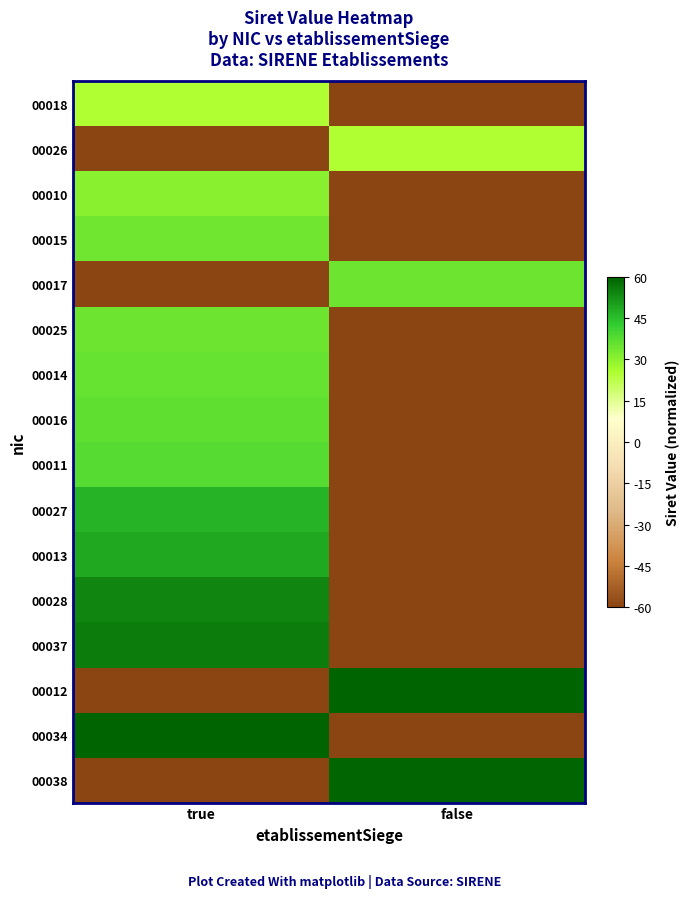

How many categories are shown in the chart?

2